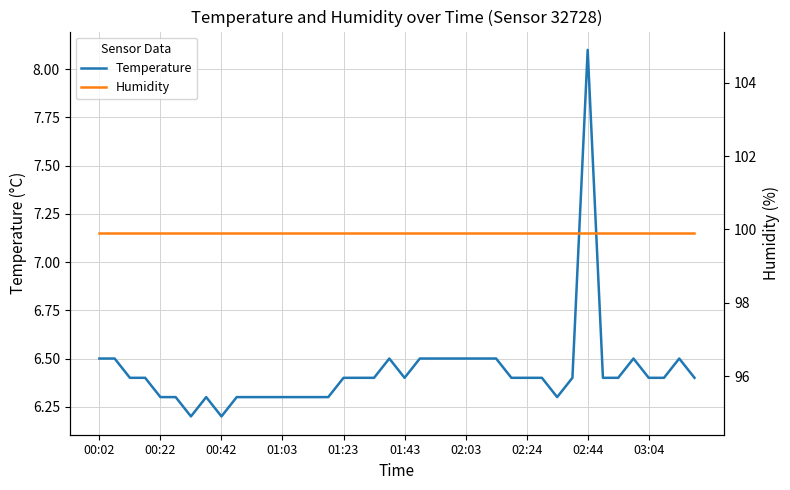

True or false: Humidity and Temperature intersect in this chart.

False